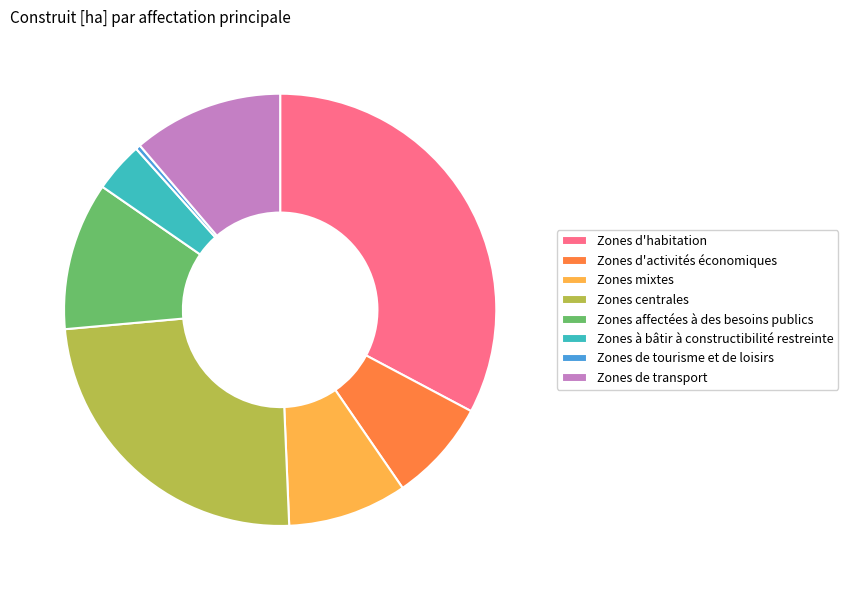

Is it true that Zones à bâtir à constructibilité restreinte is 16% of the pie?

False